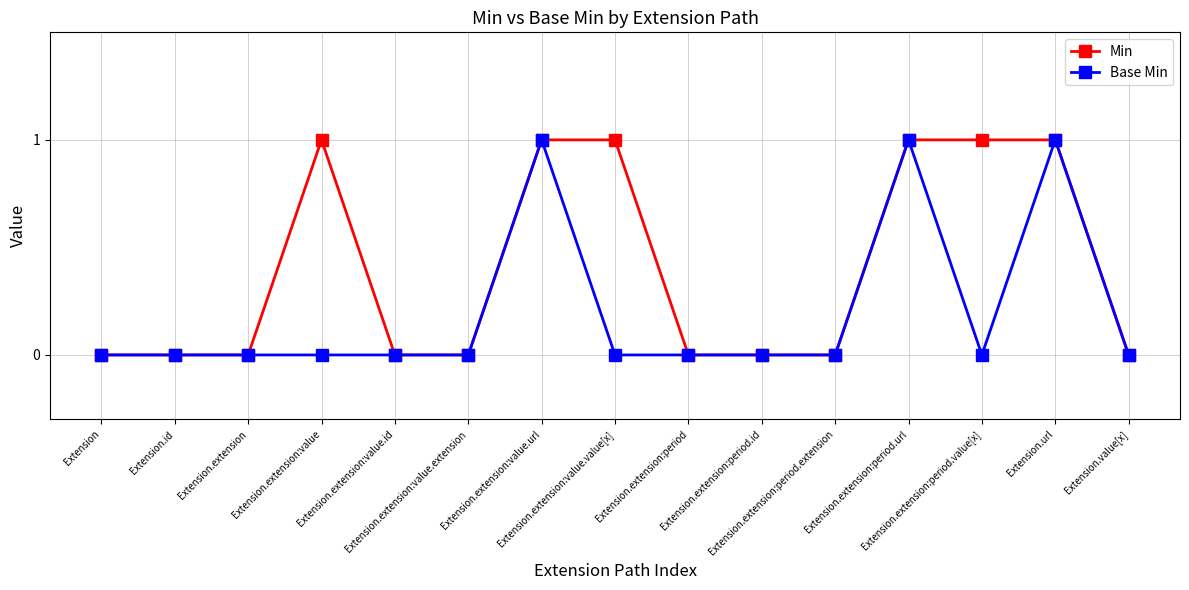

In Base Min, how many points are higher than both neighbors (excluding endpoints)?

3